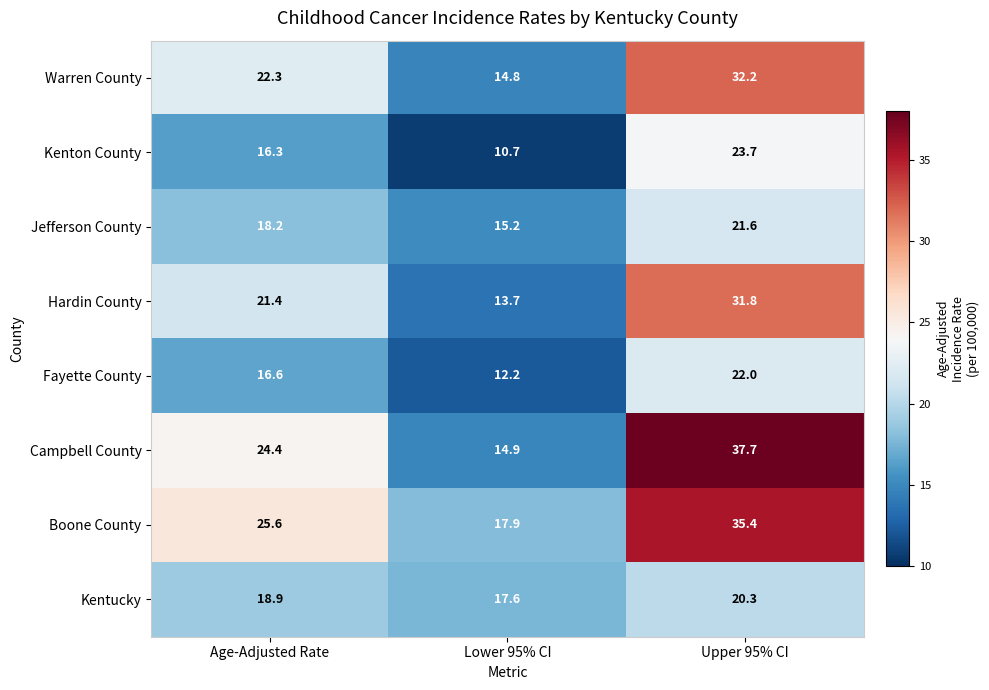

The value of Warren County at Age-Adjusted Rate is 22.3. True or false?

True